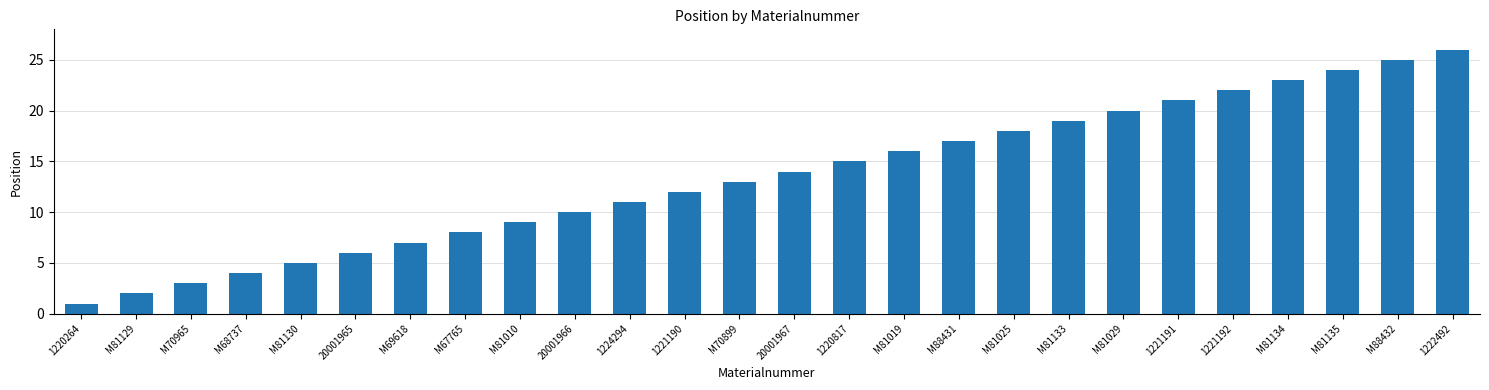

What is the label of the 1st bar from the left?

1220264